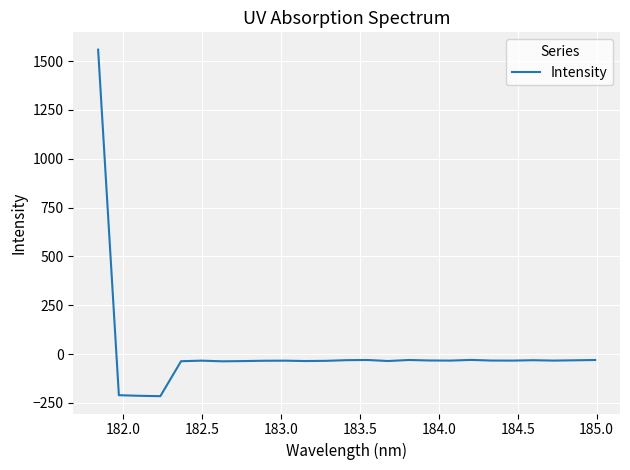

How many values are below zero?

24